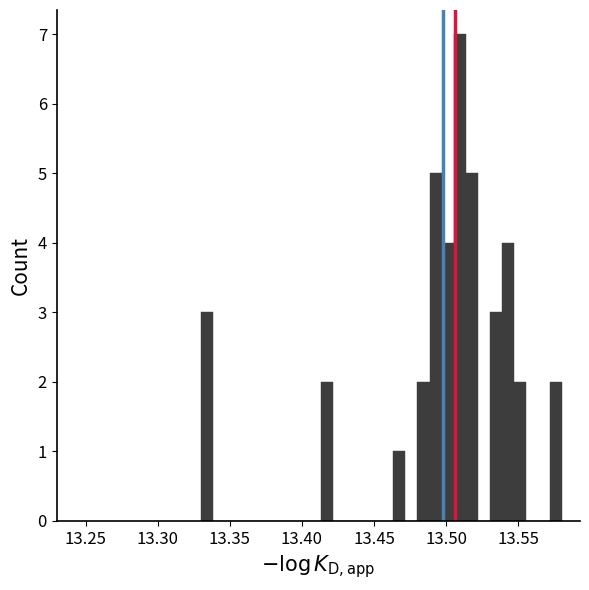

Read against the x-axis, roughly where is the centre of the tallest bar?

13.510